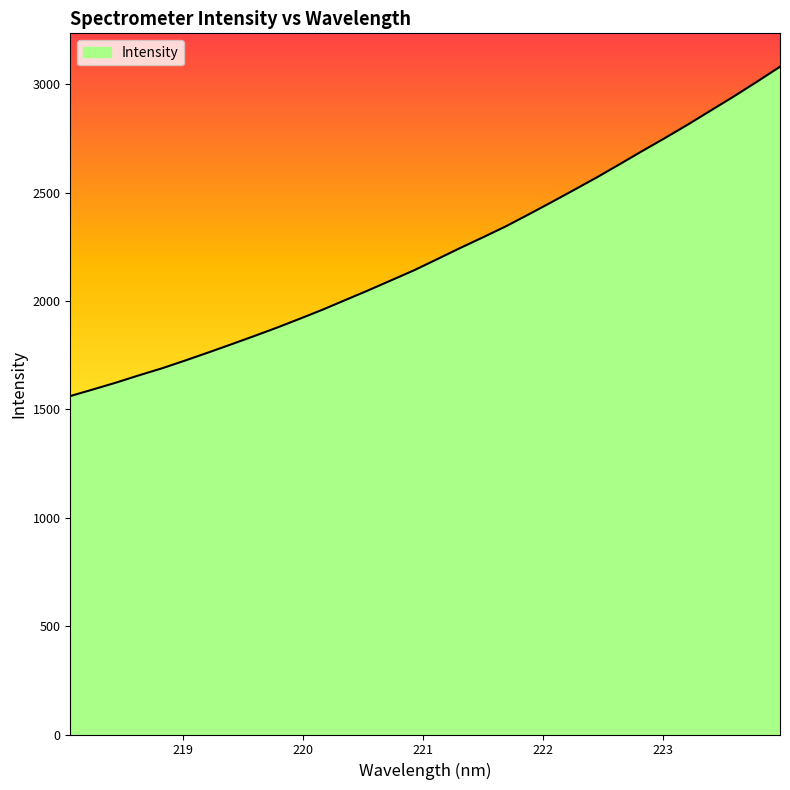

What is the minimum value shown in the chart?

1561.5